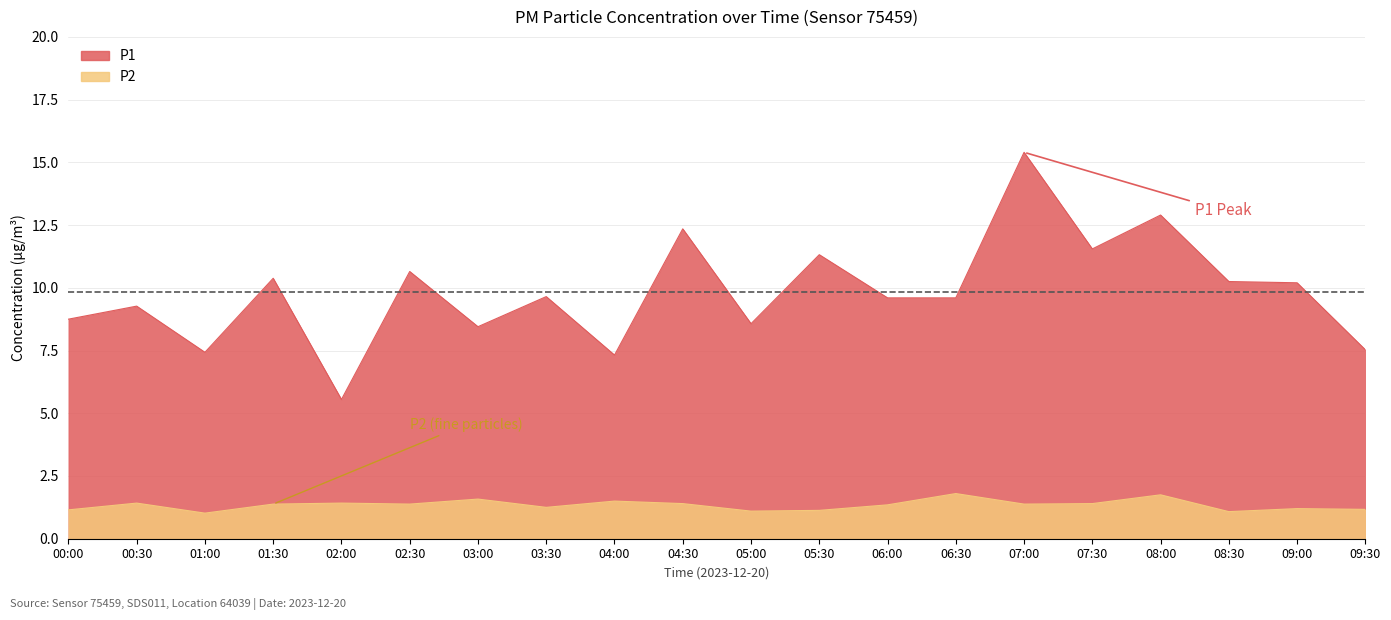

At how many categories does at least one series exceed 12?

3